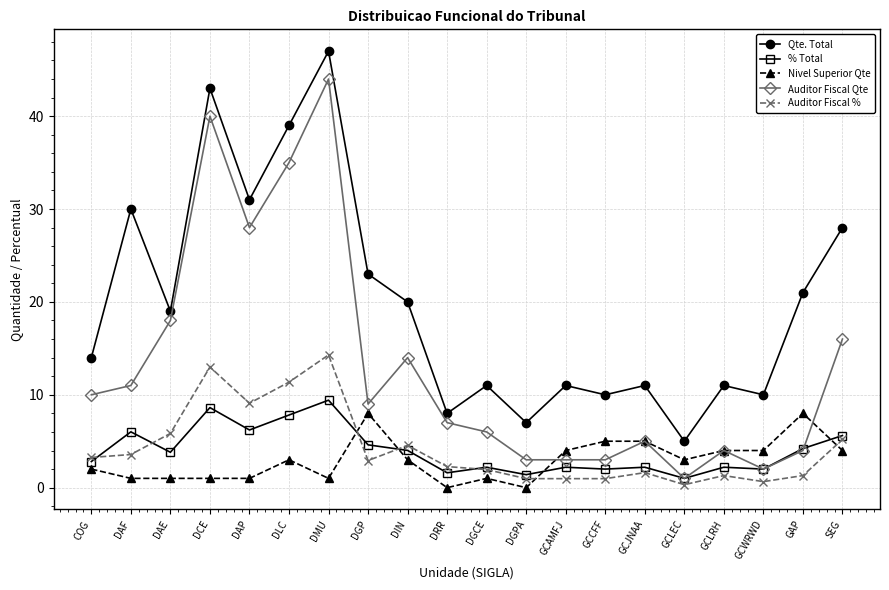

True or false: Qte. Total and Nivel Superior Qte intersect in this chart.

False